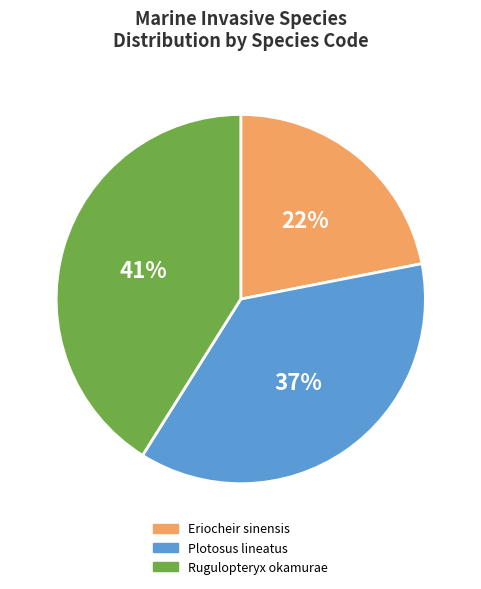

Which slice is the largest?

Rugulopteryx okamurae